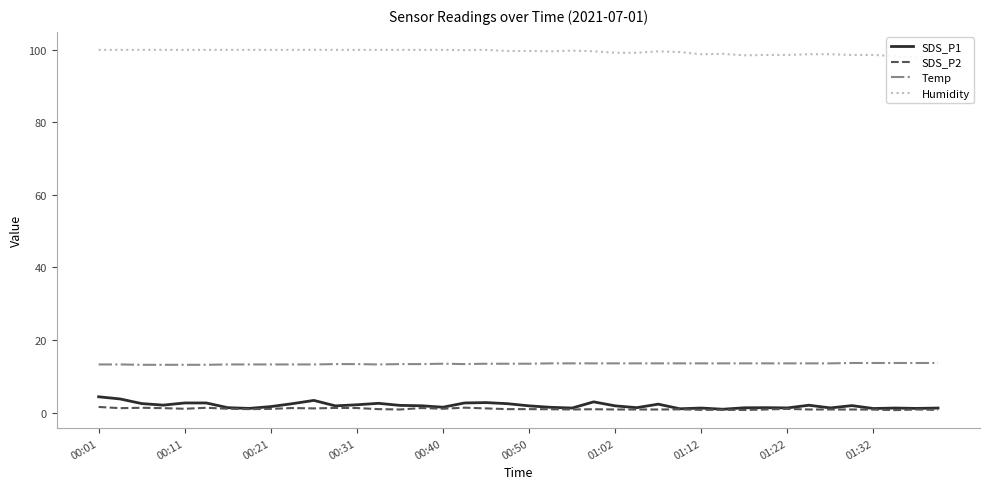

Does the chart have visible grid lines?

No